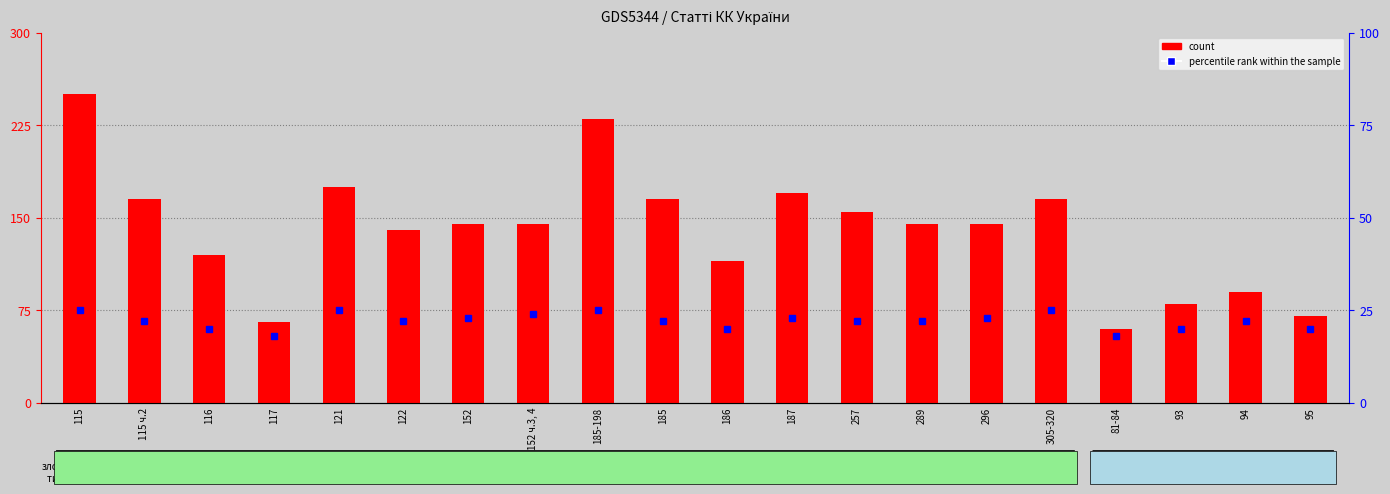

What is the change in value from 185 to 289?

-20